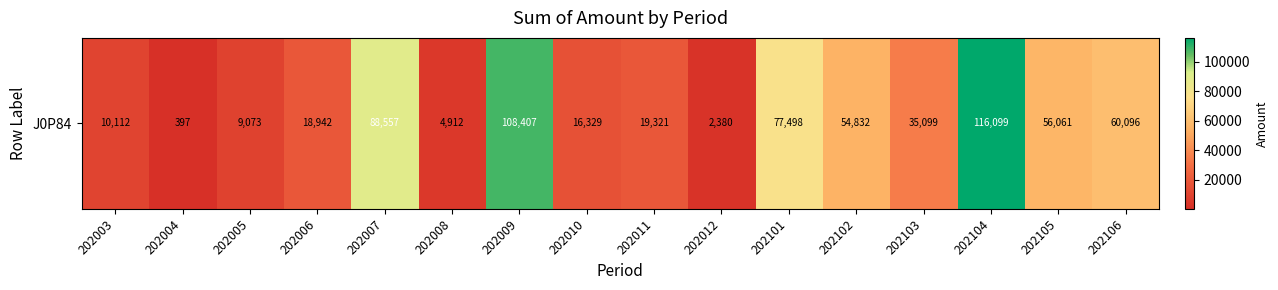

Reading right to left, what are all the values shown in this chart?

202106=60096.3	202105=56061.4	202104=116099.0	202103=35098.6	202102=54831.5	202101=77498.0	202012=2380.2	202011=19321.2	202010=16328.9	202009=108407.0	202008=4912.0	202007=88556.8	202006=18941.9	202005=9072.8	202004=397.5	202003=10111.6